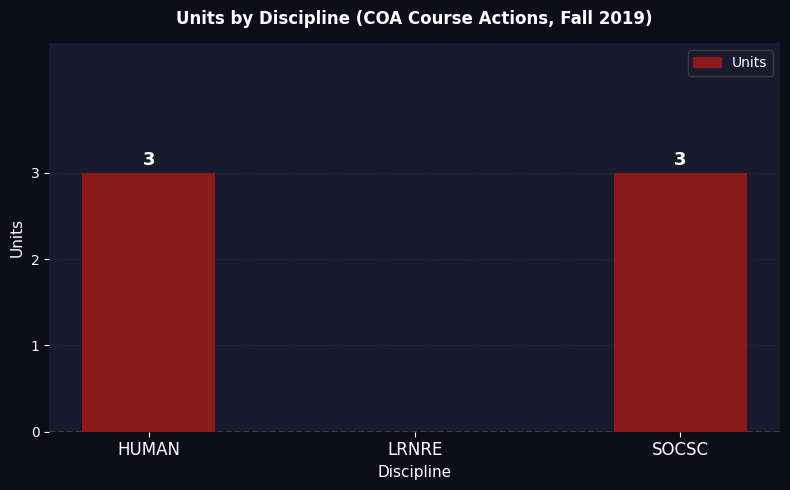

Reading right to left, transcribe all the data shown in this chart.

3	0	3